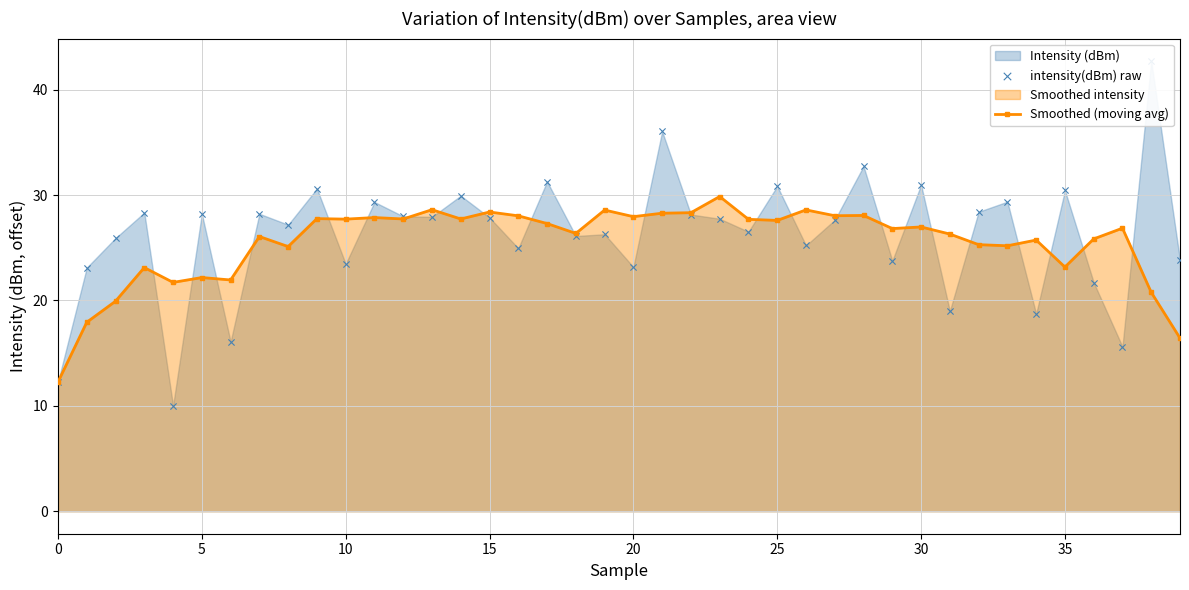

At how many categories does at least one series exceed 31?

4